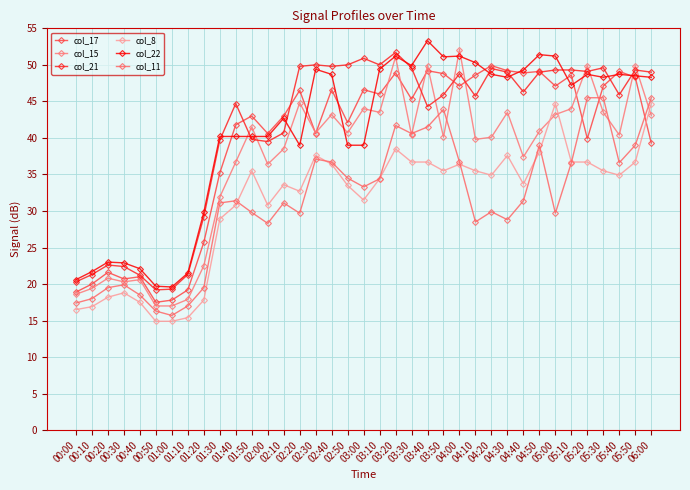

What position from the right is 01:40?

27